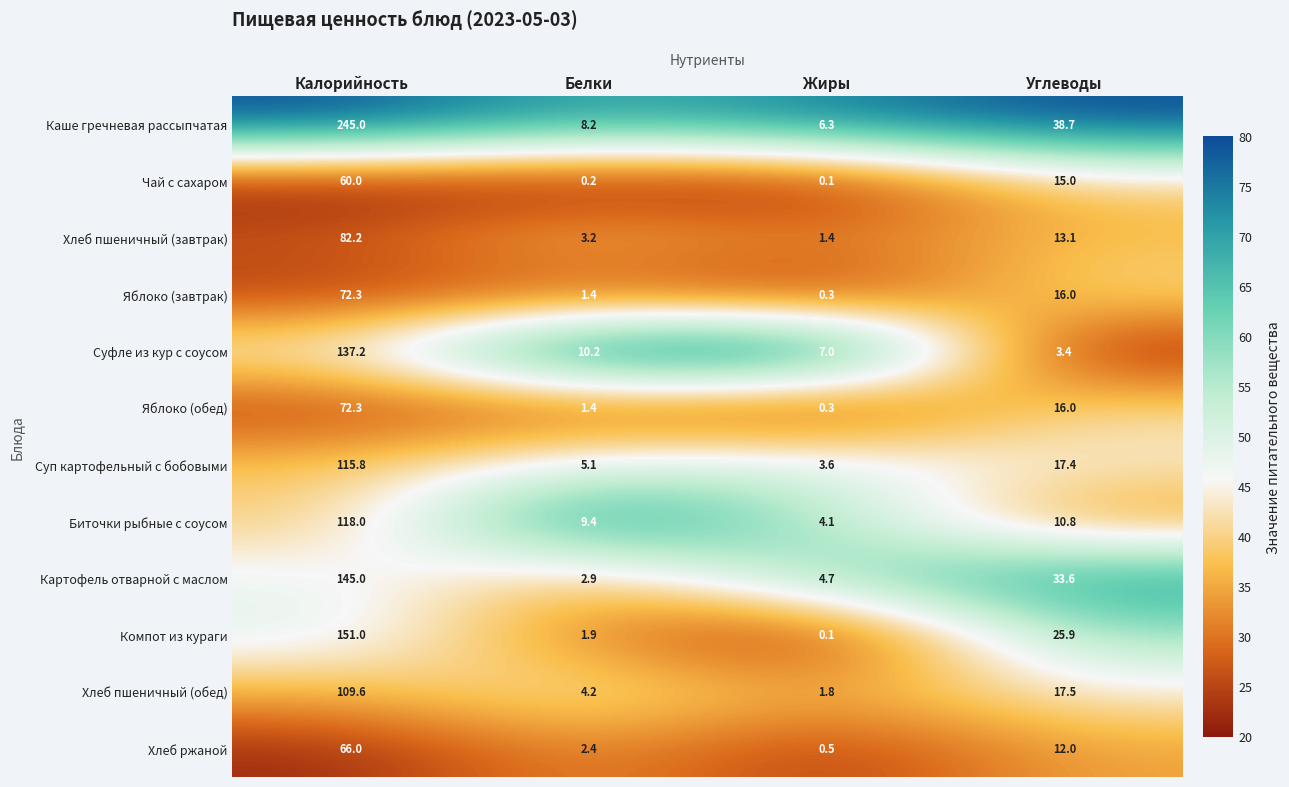

How many data points does each series have?

4